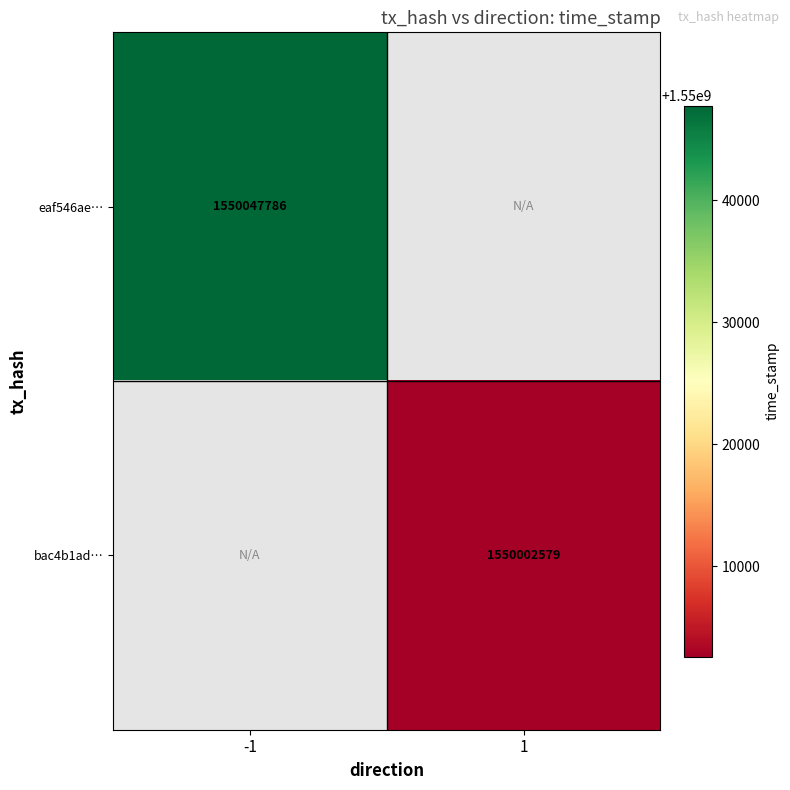

At how many categories does at least one series exceed 1550007165?

1